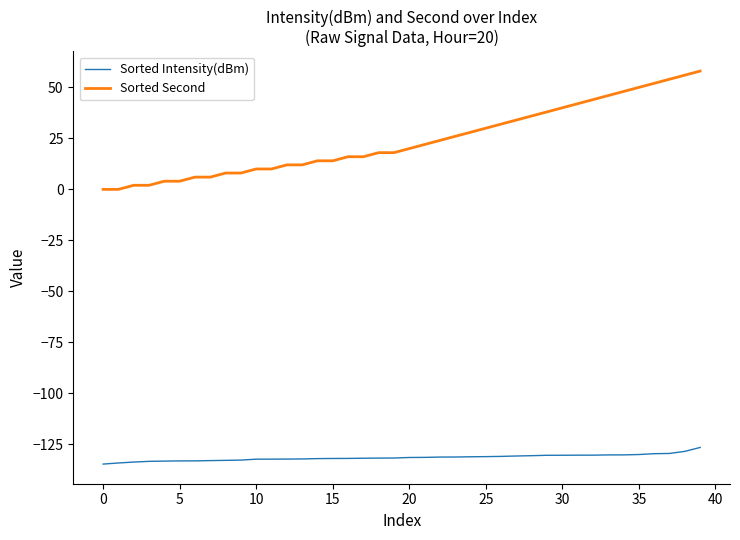

True or false: Sorted Intensity(dBm) and Sorted Second intersect in this chart.

False